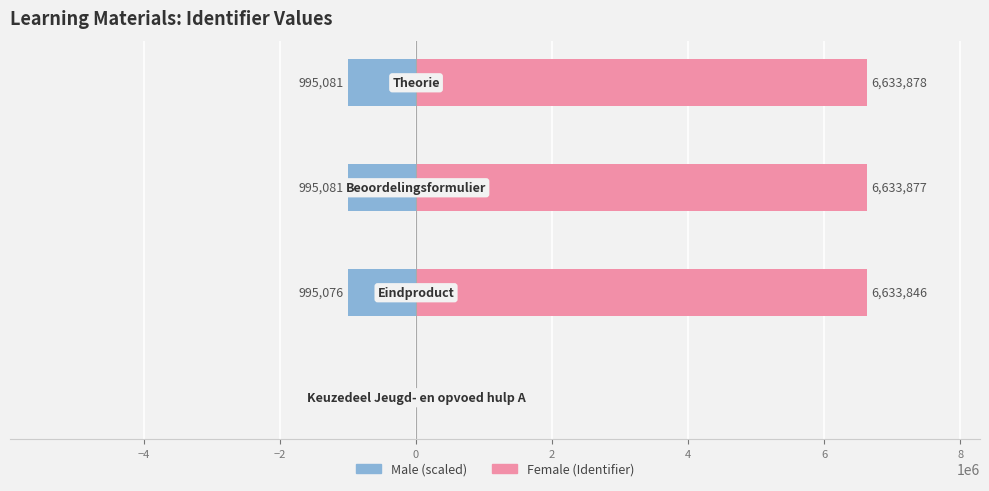

How many positive values does the Female series have?

3